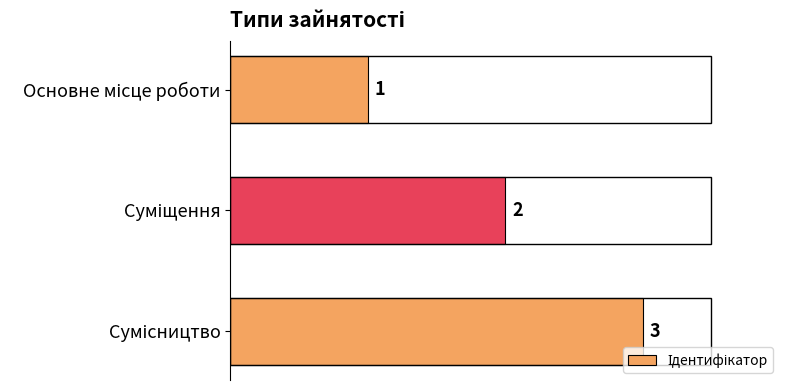

Does the chart contain stacked bars?

No